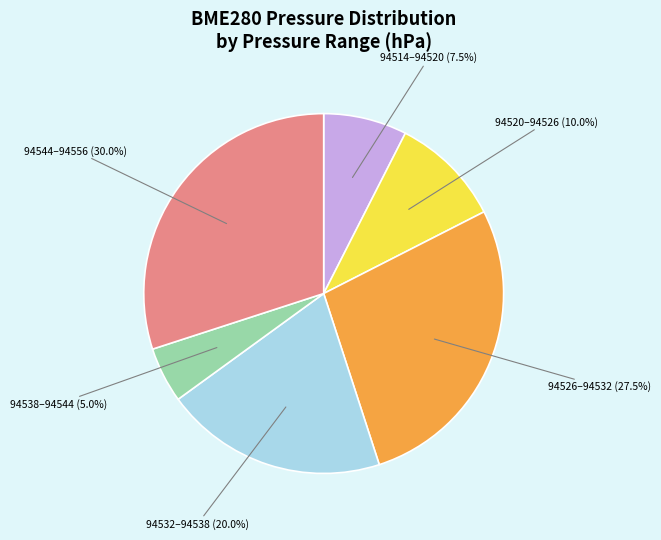

To the nearest percent, what is the average slice percentage?

17%